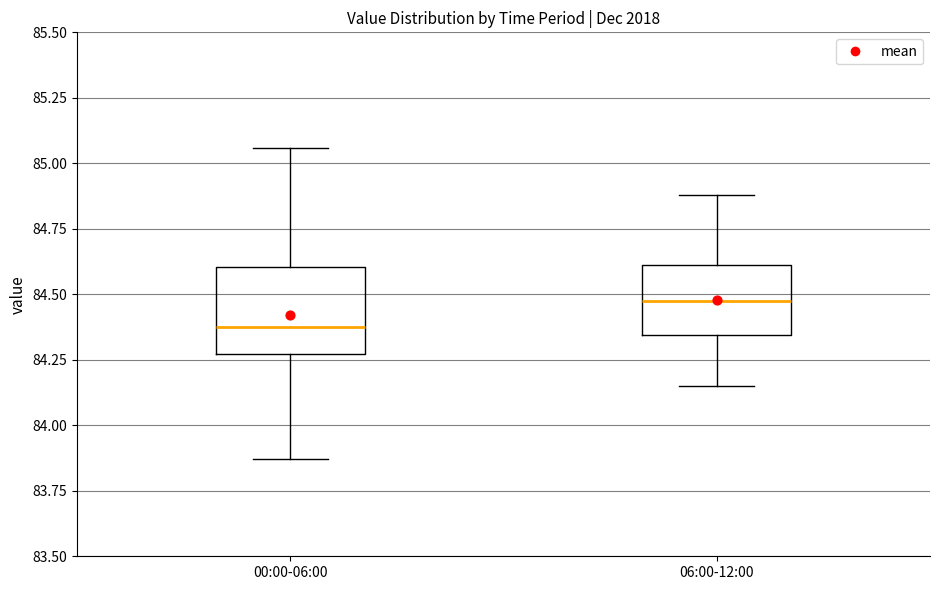

Which box's median line is the lowest?

00:00-06:00